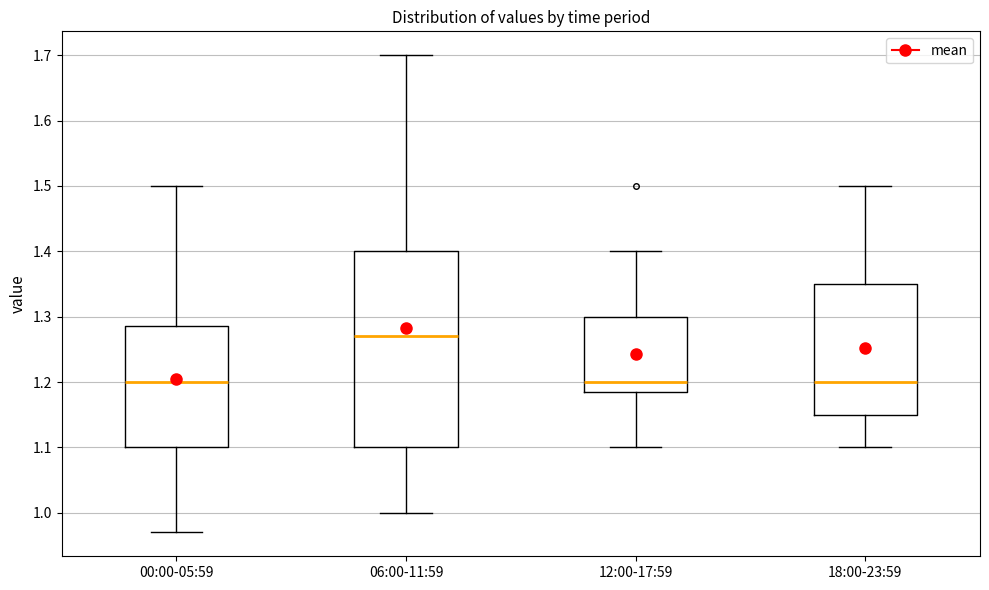

Which box is the tallest, from its lower edge to its upper edge?

06:00-11:59